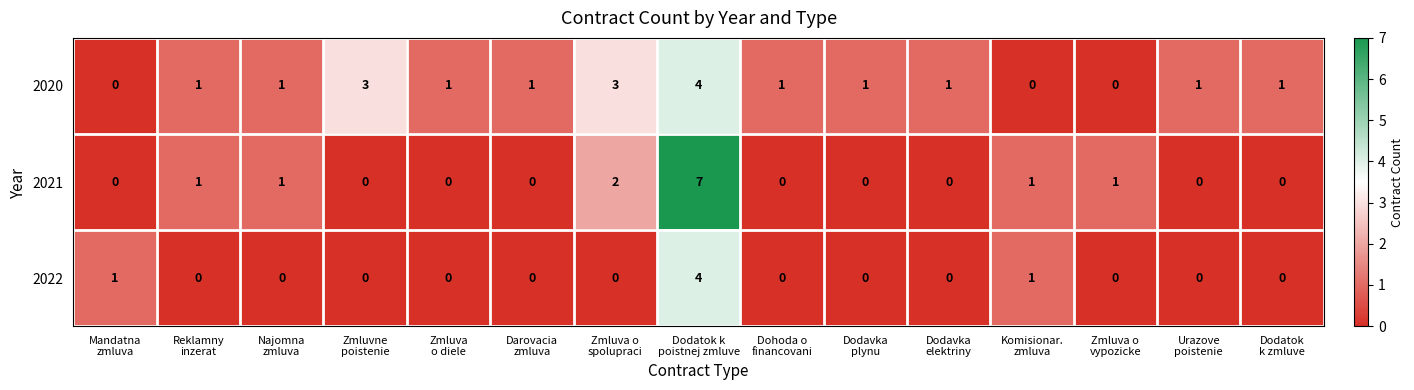

Rank the series by their average value, from lowest to highest.

2022, 2021, 2020